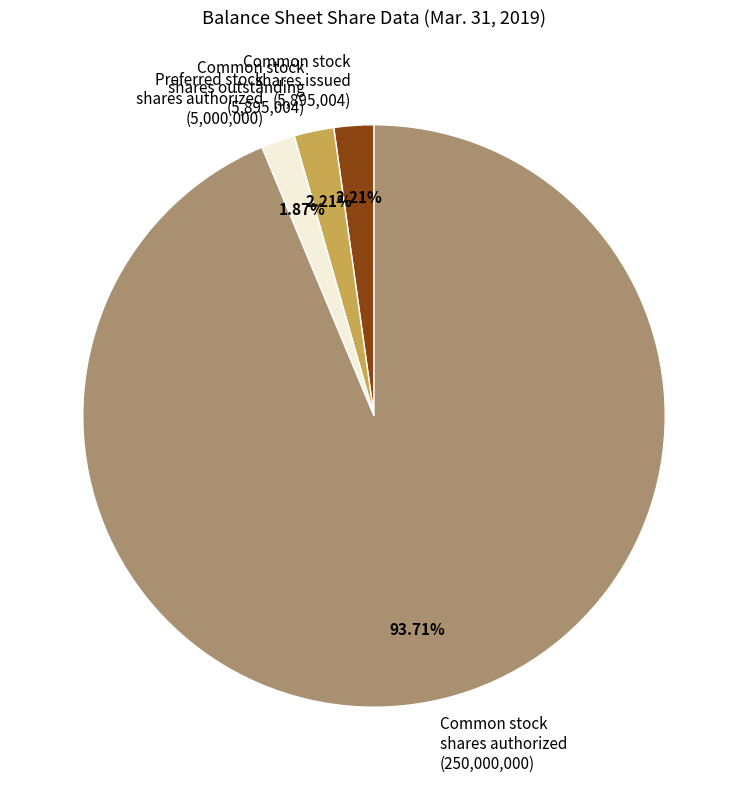

Combined, do Common stock shares outstanding (5,895,004) and Common stock shares authorized (250,000,000) account for over 50%?

Yes